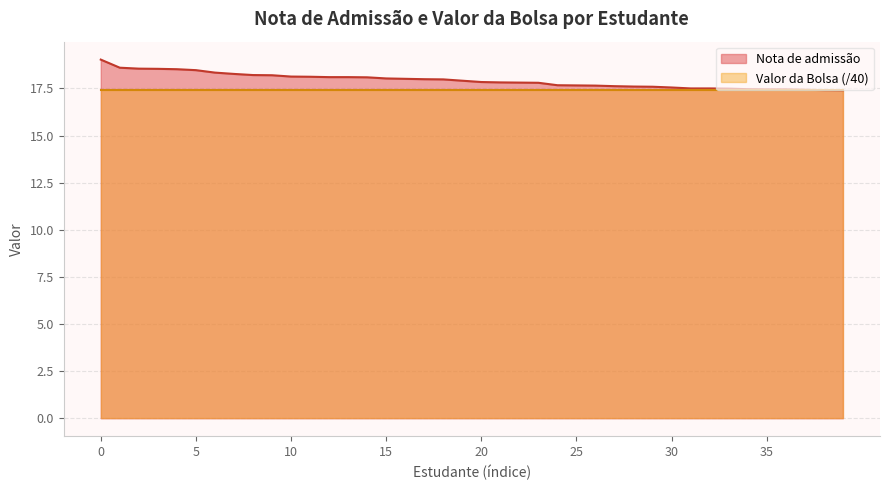

What is the maximum value for Valor da Bolsa (/40)?

17.4